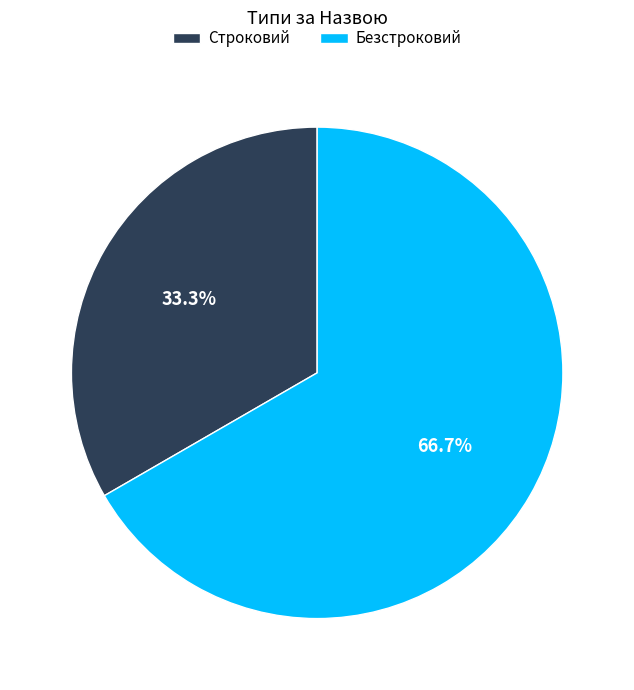

To the nearest percent, what is the average slice percentage?

50%